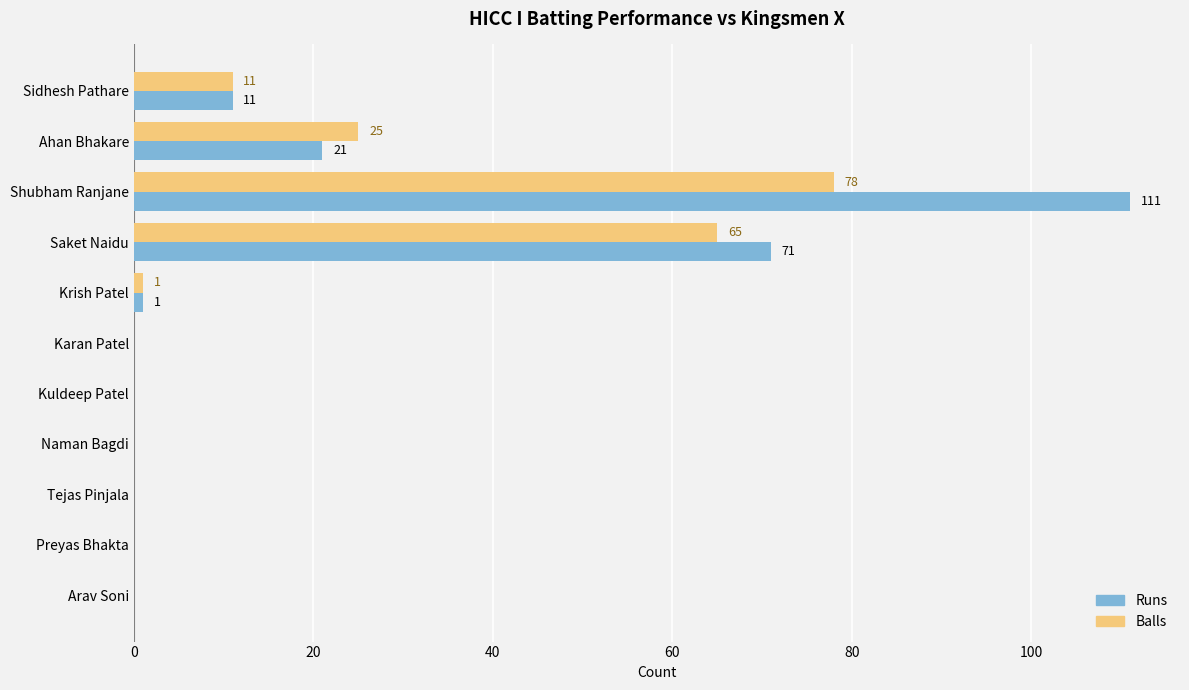

Which category has the highest value in the Balls series?

Shubham Ranjane